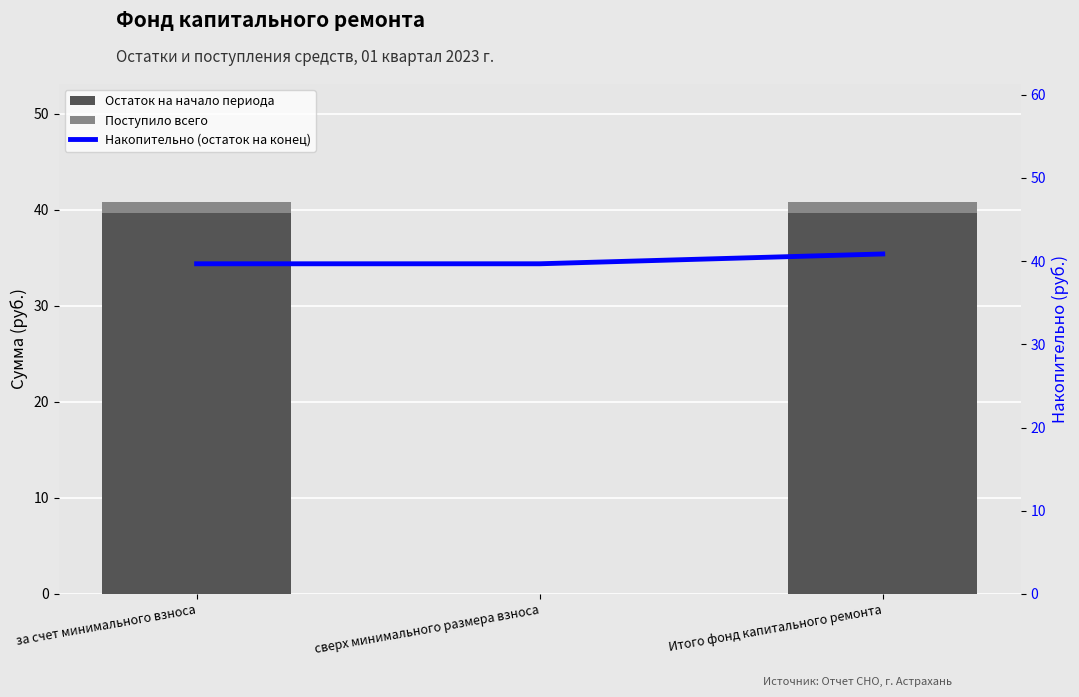

Rank the categories by Накопительно (остаток на конец) value from lowest to highest.

за счет минимального взноса, сверх минимального размера взноса, Итого фонд капитального ремонта